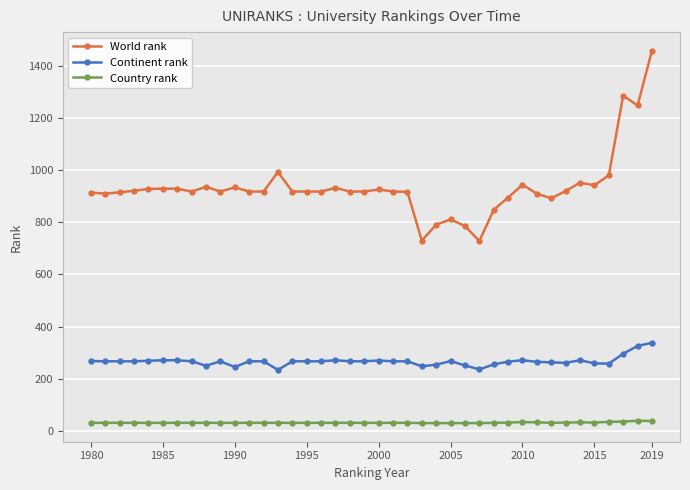

True or false: World rank and Country rank intersect in this chart.

False